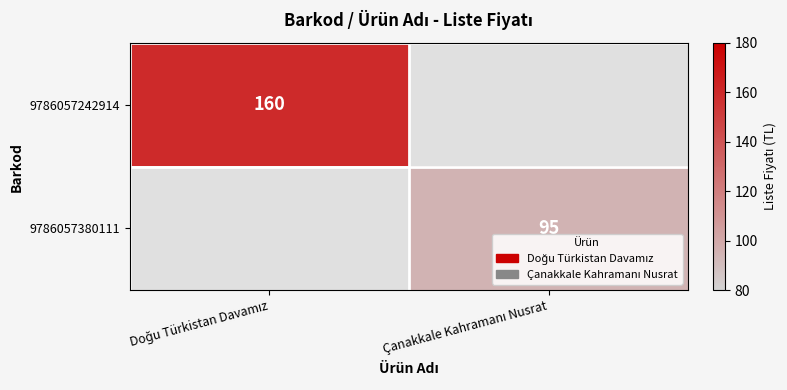

Rank the series by their average value, from highest to lowest.

9786057242914, 9786057380111